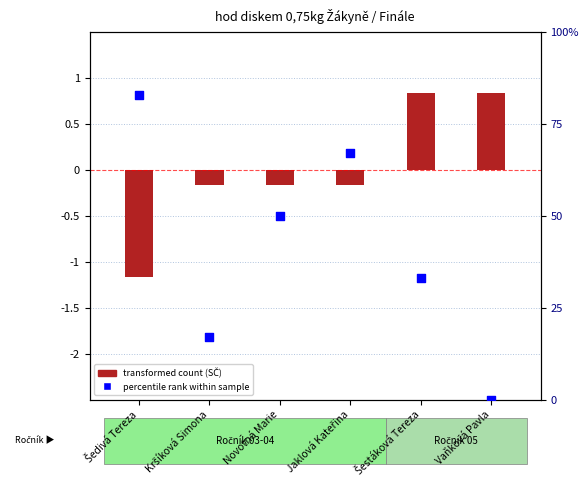

Which series has the largest total across all categories?

percentile rank within sample